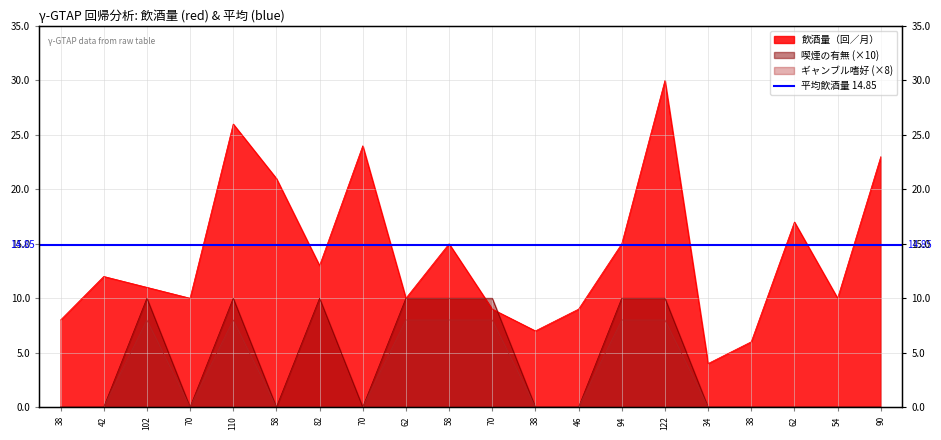

Which series has the widest spread of values?

飲酒量（回／月）